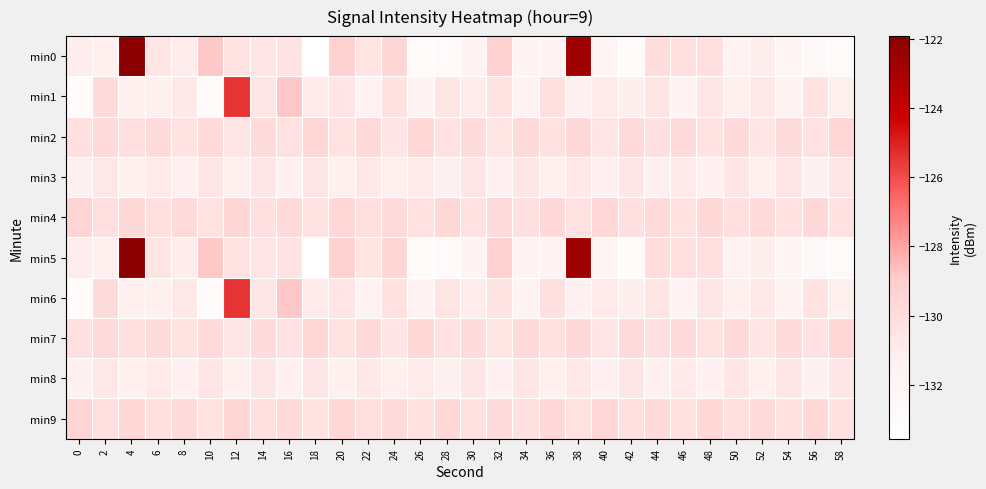

Reading left to right, transcribe all the data shown in this chart.

min0: 0=-131.1	2=-131.2	4=-121.9	6=-130.4	8=-131.0	10=-128.8	12=-130.4	14=-130.5	16=-130.4	18=-133.6	20=-129.3	22=-130.5	24=-129.6	26=-133.0	28=-132.6	30=-131.8	32=-129.3	34=-131.6	36=-131.7	38=-122.6	40=-132.0	42=-133.0	44=-130.0	46=-130.2	48=-130.2	50=-131.6	52=-131.1	54=-132.0	56=-132.5	58=-132.8
min1: 0=-133.0	2=-129.9	4=-131.2	6=-131.2	8=-130.7	10=-132.9	12=-125.5	14=-130.6	16=-128.8	18=-131.0	20=-130.5	22=-131.6	24=-130.3	26=-131.8	28=-130.5	30=-131.0	32=-130.3	34=-131.6	36=-130.2	38=-131.5	40=-130.8	42=-131.1	44=-130.5	46=-131.8	48=-130.6	50=-131.3	52=-130.7	54=-131.5	56=-130.4	58=-131.2
min2: 0=-130.1	2=-129.9	4=-130.2	6=-130.0	8=-130.4	10=-129.8	12=-130.5	14=-129.9	16=-130.3	18=-129.6	20=-130.4	22=-129.8	24=-130.5	26=-129.7	28=-130.3	30=-130.0	32=-130.4	34=-129.9	36=-130.3	38=-129.7	40=-130.5	42=-129.8	44=-130.2	46=-130.0	48=-130.4	50=-129.8	52=-130.5	54=-129.9	56=-130.3	58=-129.6
min3: 0=-131.5	2=-130.7	4=-131.2	6=-130.8	8=-131.5	10=-130.5	12=-131.3	14=-130.6	16=-131.4	18=-130.6	20=-131.3	22=-130.7	24=-131.2	26=-130.8	28=-131.3	30=-130.6	32=-131.4	34=-130.6	36=-131.3	38=-130.7	40=-131.4	42=-130.6	44=-131.2	46=-130.8	48=-131.5	50=-130.5	52=-131.3	54=-130.6	56=-131.4	58=-130.6
min4: 0=-129.5	2=-130.1	4=-129.7	6=-130.2	8=-129.8	10=-130.4	12=-129.6	14=-130.1	16=-129.8	18=-130.3	20=-129.6	22=-130.2	24=-129.8	26=-130.3	28=-129.7	30=-130.3	32=-129.9	34=-130.2	36=-129.8	38=-130.3	40=-129.6	42=-130.2	44=-129.8	46=-130.3	48=-129.7	50=-130.1	52=-129.8	54=-130.3	56=-129.8	58=-130.3
min5: 0=-131.1	2=-131.2	4=-121.9	6=-130.4	8=-131.0	10=-128.8	12=-130.4	14=-130.5	16=-130.4	18=-133.6	20=-129.3	22=-130.5	24=-129.6	26=-133.0	28=-132.6	30=-131.8	32=-129.3	34=-131.6	36=-131.7	38=-122.6	40=-132.0	42=-133.0	44=-130.0	46=-130.2	48=-130.2	50=-131.6	52=-131.1	54=-132.0	56=-132.5	58=-132.8
min6: 0=-133.0	2=-129.9	4=-131.2	6=-131.2	8=-130.7	10=-132.9	12=-125.5	14=-130.6	16=-128.8	18=-131.0	20=-130.5	22=-131.6	24=-130.3	26=-131.8	28=-130.5	30=-131.0	32=-130.3	34=-131.6	36=-130.2	38=-131.5	40=-130.8	42=-131.1	44=-130.5	46=-131.8	48=-130.6	50=-131.3	52=-130.7	54=-131.5	56=-130.4	58=-131.2
min7: 0=-130.1	2=-129.9	4=-130.2	6=-130.0	8=-130.4	10=-129.8	12=-130.5	14=-129.9	16=-130.3	18=-129.6	20=-130.4	22=-129.8	24=-130.5	26=-129.7	28=-130.3	30=-130.0	32=-130.4	34=-129.9	36=-130.3	38=-129.7	40=-130.5	42=-129.8	44=-130.2	46=-130.0	48=-130.4	50=-129.8	52=-130.5	54=-129.9	56=-130.3	58=-129.6
min8: 0=-131.5	2=-130.7	4=-131.2	6=-130.8	8=-131.5	10=-130.5	12=-131.3	14=-130.6	16=-131.4	18=-130.6	20=-131.3	22=-130.7	24=-131.2	26=-130.8	28=-131.3	30=-130.6	32=-131.4	34=-130.6	36=-131.3	38=-130.7	40=-131.4	42=-130.6	44=-131.2	46=-130.8	48=-131.5	50=-130.5	52=-131.3	54=-130.6	56=-131.4	58=-130.6
min9: 0=-129.5	2=-130.1	4=-129.7	6=-130.2	8=-129.8	10=-130.4	12=-129.6	14=-130.1	16=-129.8	18=-130.3	20=-129.6	22=-130.2	24=-129.8	26=-130.3	28=-129.7	30=-130.3	32=-129.9	34=-130.2	36=-129.8	38=-130.3	40=-129.6	42=-130.2	44=-129.8	46=-130.3	48=-129.7	50=-130.1	52=-129.8	54=-130.3	56=-129.8	58=-130.3